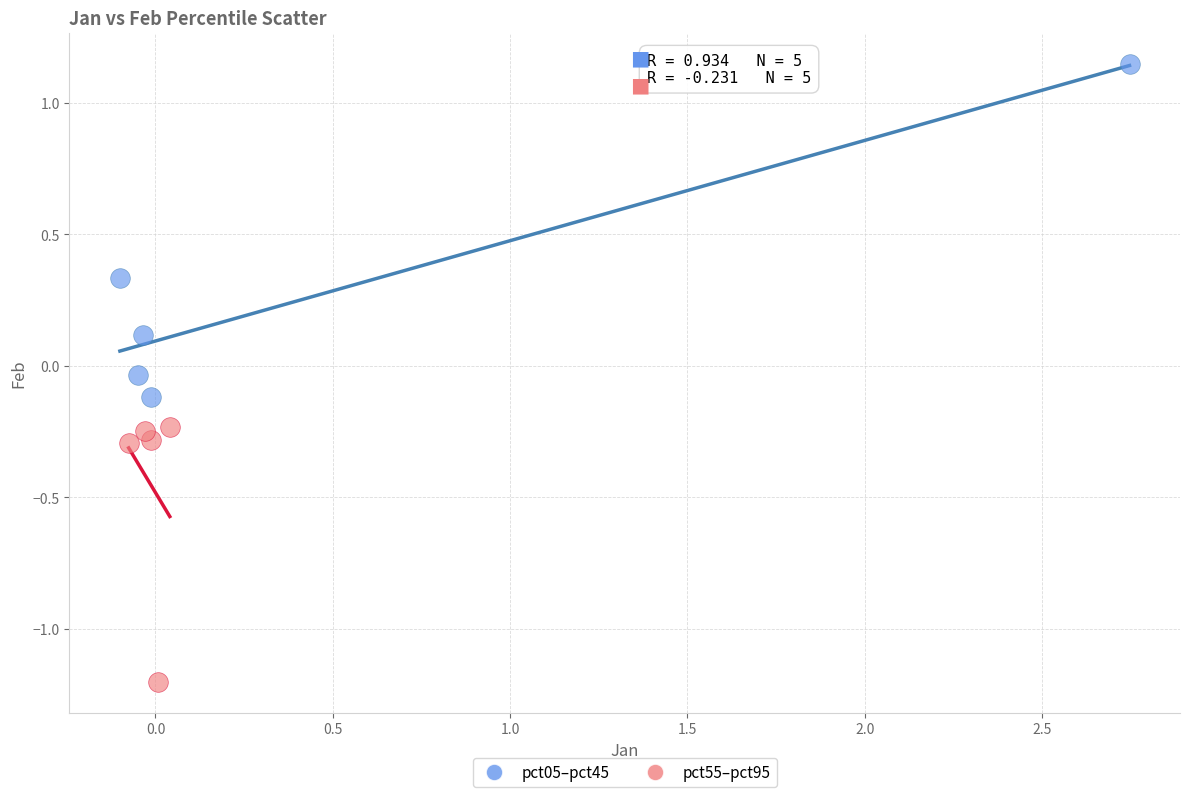

What are all the series names shown in the legend?

pct05–pct45, pct55–pct95